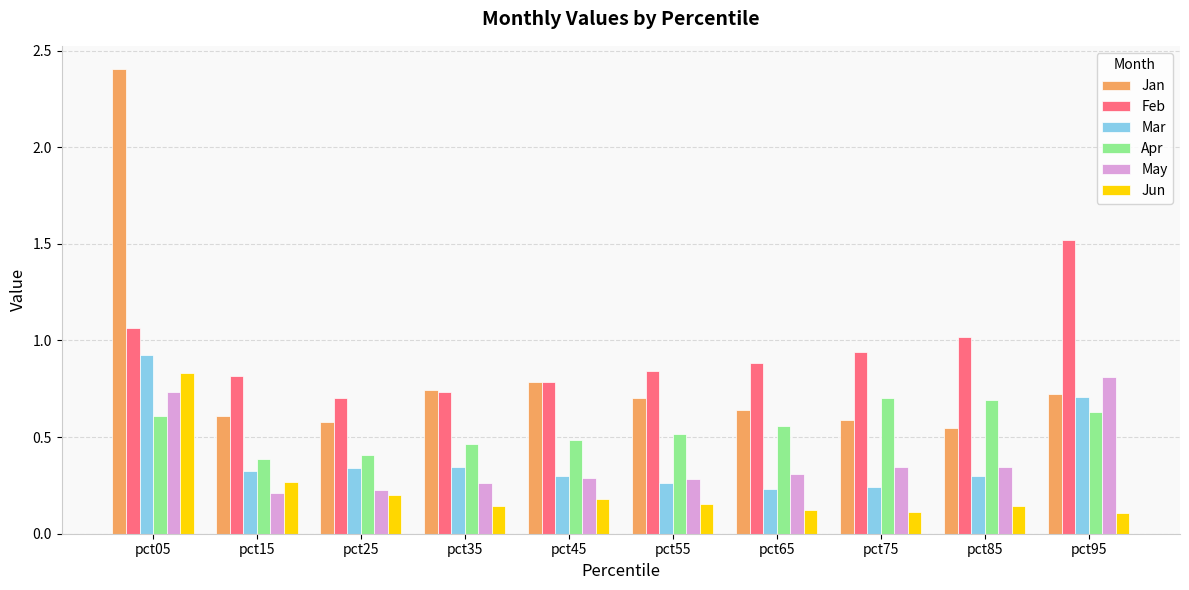

How many bars are there in total?

60